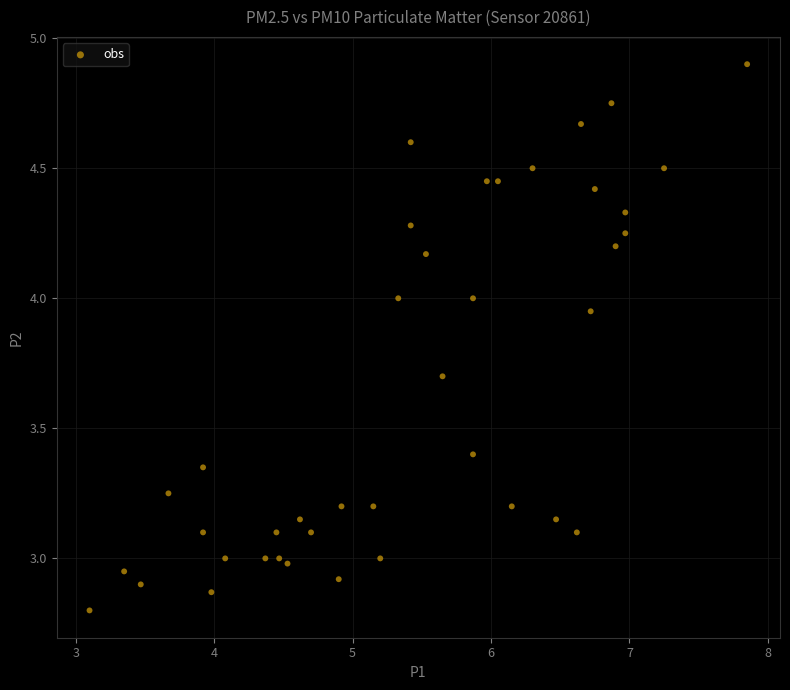

What is the range of Y values (max minus min)?

2.1